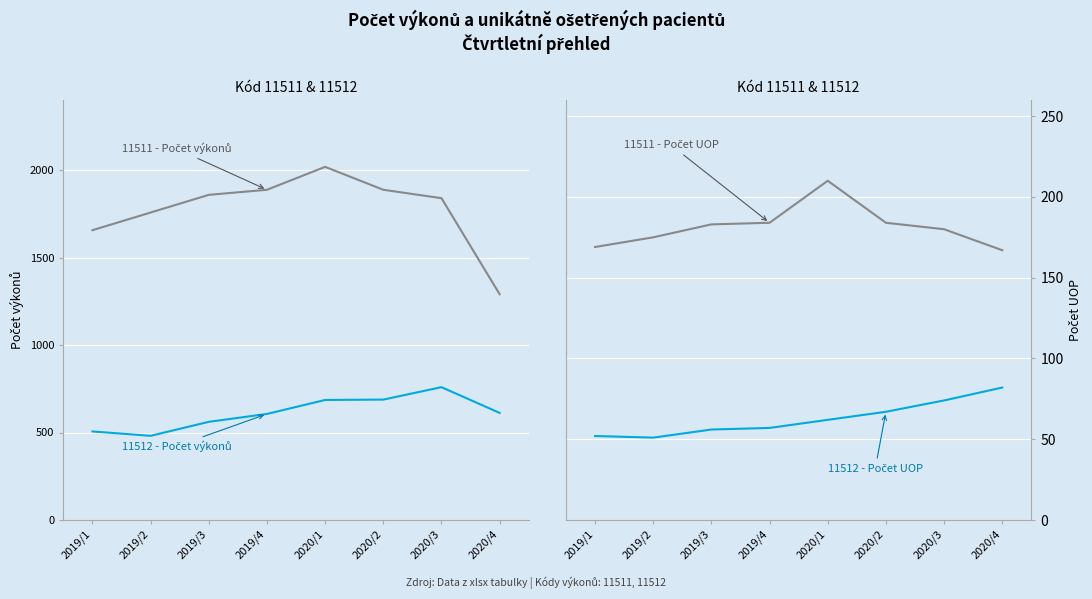

What is the difference between the 11511 - Počet UOP values at 2020/1 and 2020/3?

30